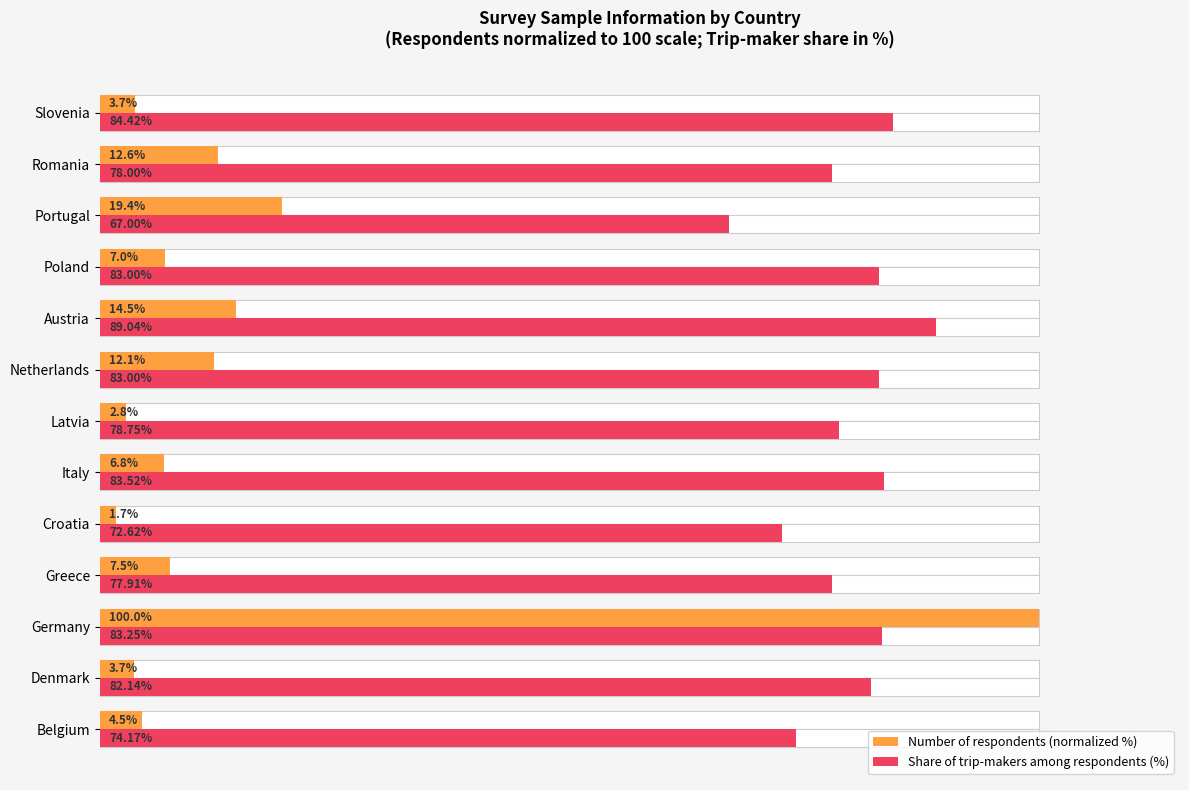

Reading left to right, what are all the values shown in this chart?

Number of respondents (normalized %): 4.5	3.7	100.0	7.5	1.7	6.8	2.8	12.1	14.5	7.0	19.4	12.6	3.7
Share of trip-makers among respondents (%): 74.2	82.1	83.2	77.9	72.6	83.5	78.8	83.0	89.0	83.0	67.0	78.0	84.4